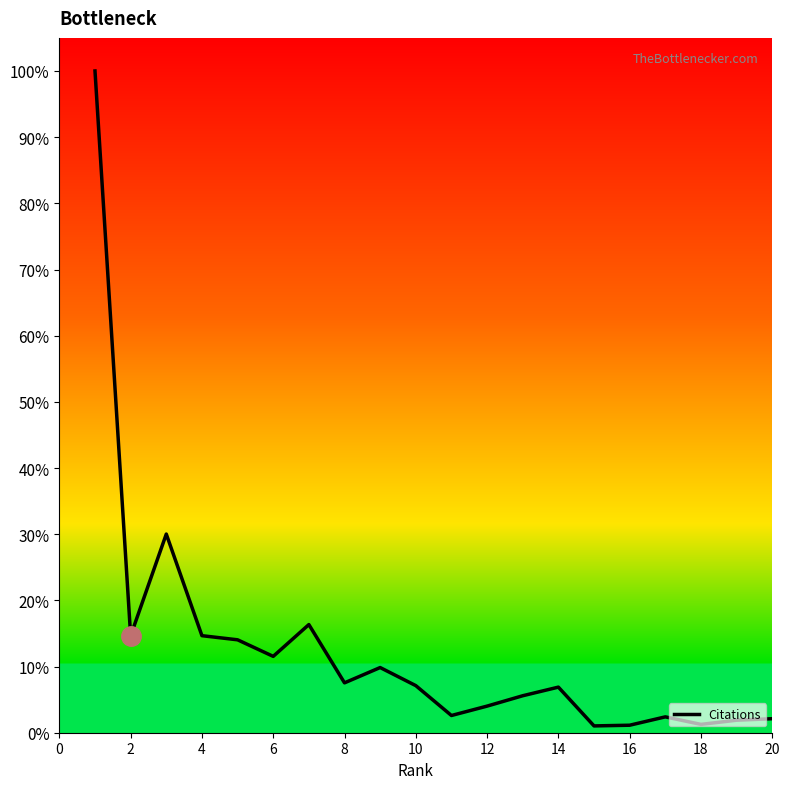

Reading left to right, what are all the values shown in this chart?

1.0	0.1	0.3	0.1	0.1	0.1	0.2	0.1	0.1	0.1	0.0	0.0	0.1	0.1	0.0	0.0	0.0	0.0	0.0	0.0